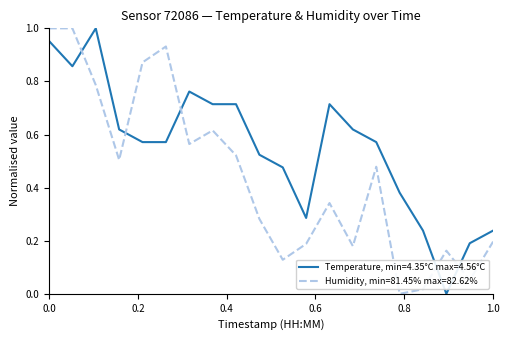

How many intersections are there between Temperature, min=4.35°C max=4.56°C and Humidity, min=81.45% max=82.62%?

5